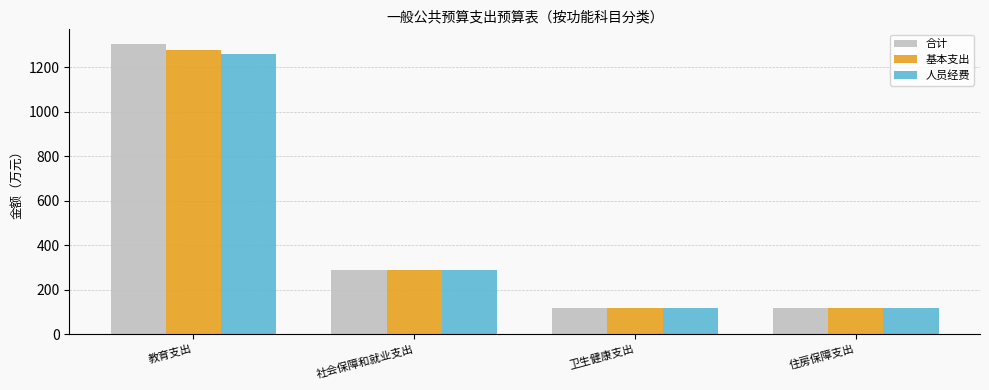

What is the difference between the maximum and minimum values in the 合计 series?

1189.7